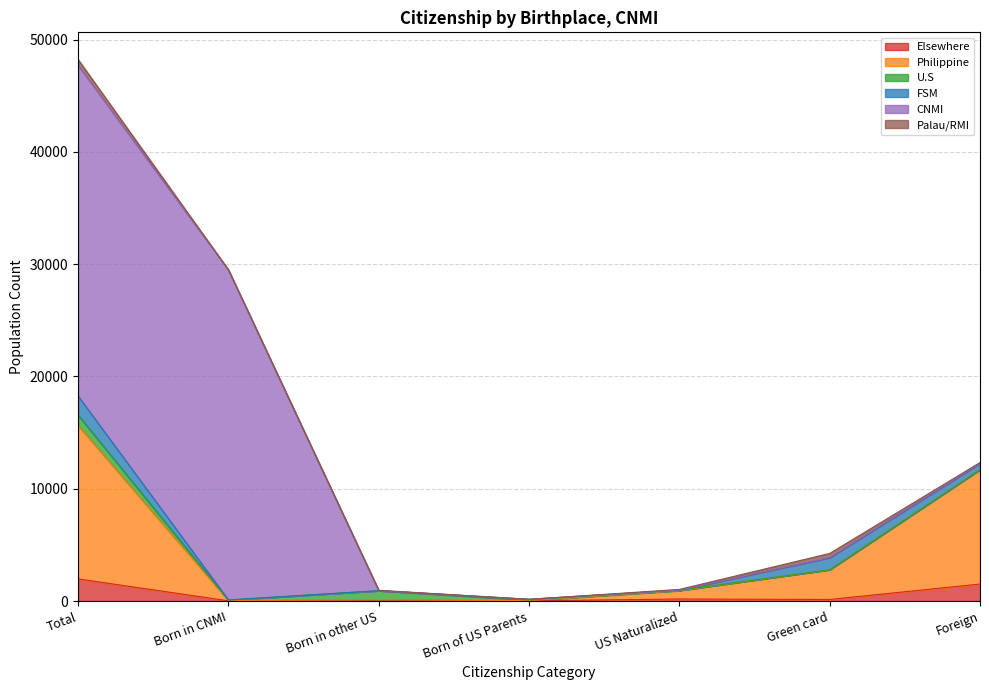

The U.S series shows 595 at Foreign. True or false?

False